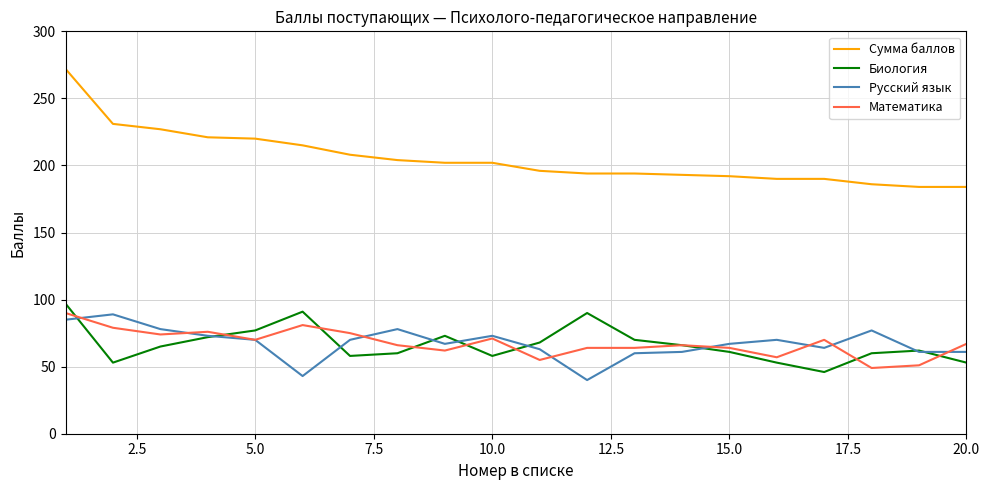

What is the maximum value shown in the chart?

272